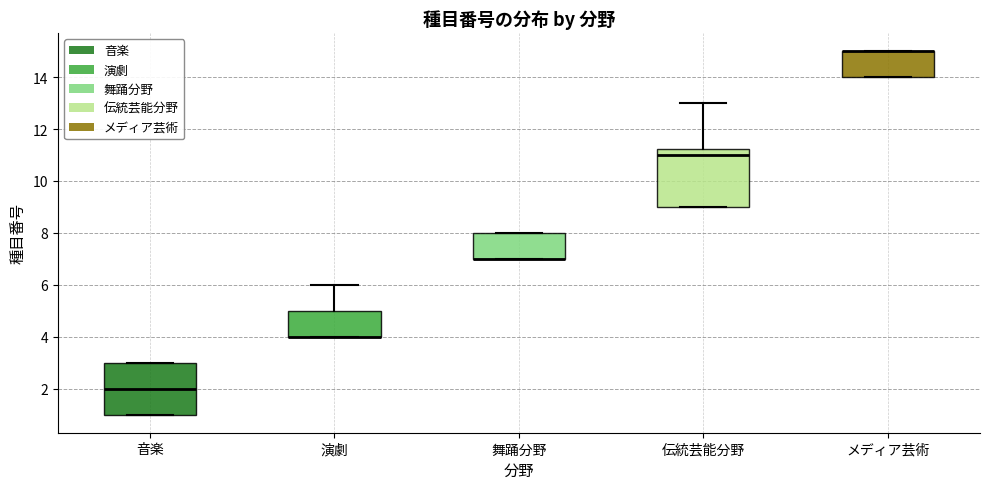

Reading left to right, transcribe this box plot: for each box, give where its median line is, the range the box spans, and where its two whiskers end, as read against the y-axis. The values are not printed on the chart, so give them approximately, as read against the axis.

音楽: median 2.0, box 1.0 to 3.0, whiskers 1.0 to 3.0
演劇: median 4.0 (drawn on the box's lower edge), box 4.0 to 5.0, whiskers 4.0 to 6.0
舞踊分野: median 7.0 (drawn on the box's lower edge), box 7.0 to 8.0, whiskers 7.0 to 8.0
伝統芸能分野: median 11.0, box 9.0 to 11.2, whiskers 9.0 to 13.0
メディア芸術: median 15.0 (drawn on the box's upper edge), box 14.0 to 15.0, whiskers 14.0 to 15.0